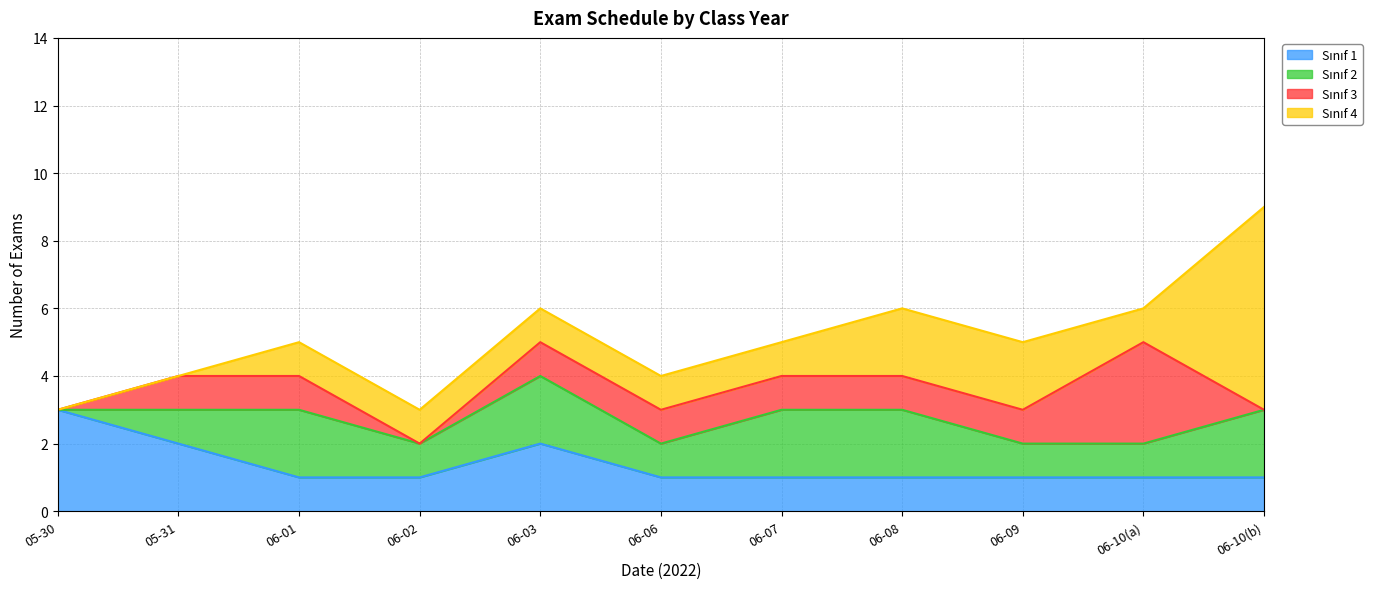

Reading right to left, extract all data points from this chart.

Sınıf 1: 2022-06-10=1	2022-06-10=1	2022-06-09=1	2022-06-08=1	2022-06-07=1	2022-06-06=1	2022-06-03=2	2022-06-02=1	2022-06-01=1	2022-05-31=2	2022-05-30=3
Sınıf 2: 2022-06-10=2	2022-06-10=1	2022-06-09=1	2022-06-08=2	2022-06-07=2	2022-06-06=1	2022-06-03=2	2022-06-02=1	2022-06-01=2	2022-05-31=1	2022-05-30=0
Sınıf 3: 2022-06-10=0	2022-06-10=3	2022-06-09=1	2022-06-08=1	2022-06-07=1	2022-06-06=1	2022-06-03=1	2022-06-02=0	2022-06-01=1	2022-05-31=1	2022-05-30=0
Sınıf 4: 2022-06-10=6	2022-06-10=1	2022-06-09=2	2022-06-08=2	2022-06-07=1	2022-06-06=1	2022-06-03=1	2022-06-02=1	2022-06-01=1	2022-05-31=0	2022-05-30=0